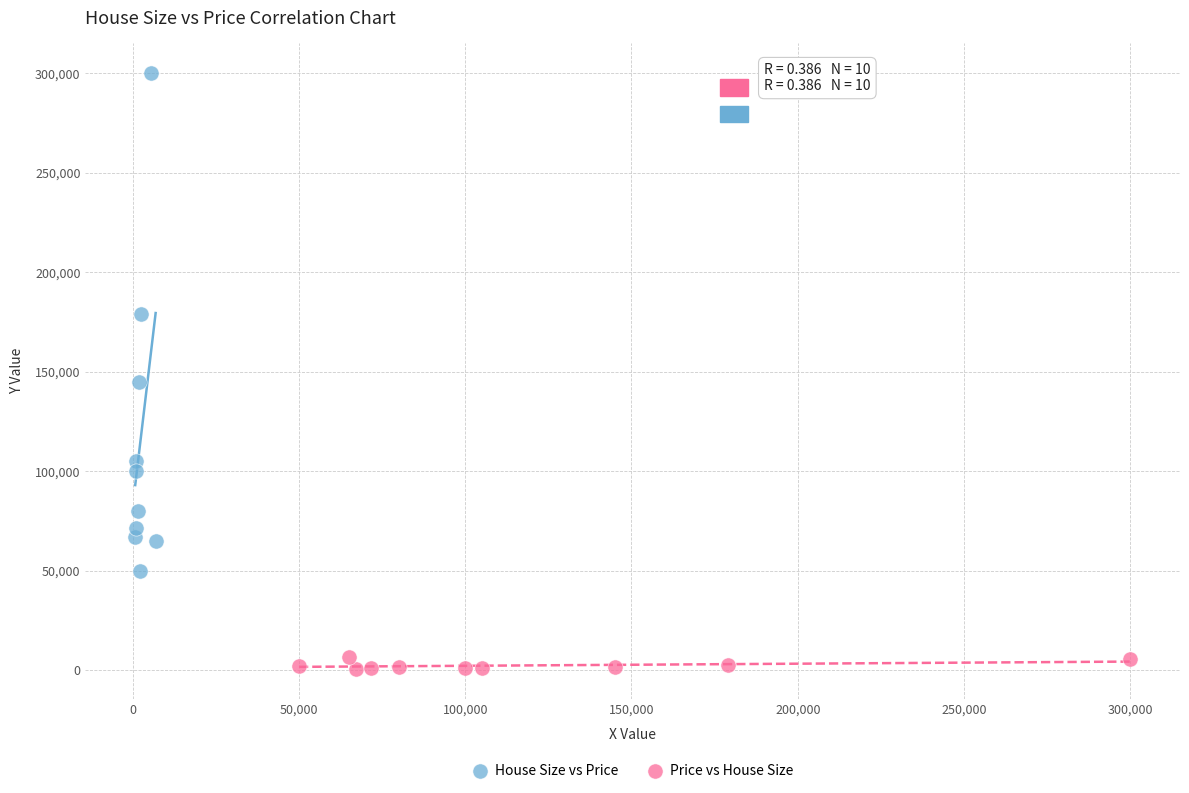

Which series reaches the maximum Y coordinate?

House Size vs Price